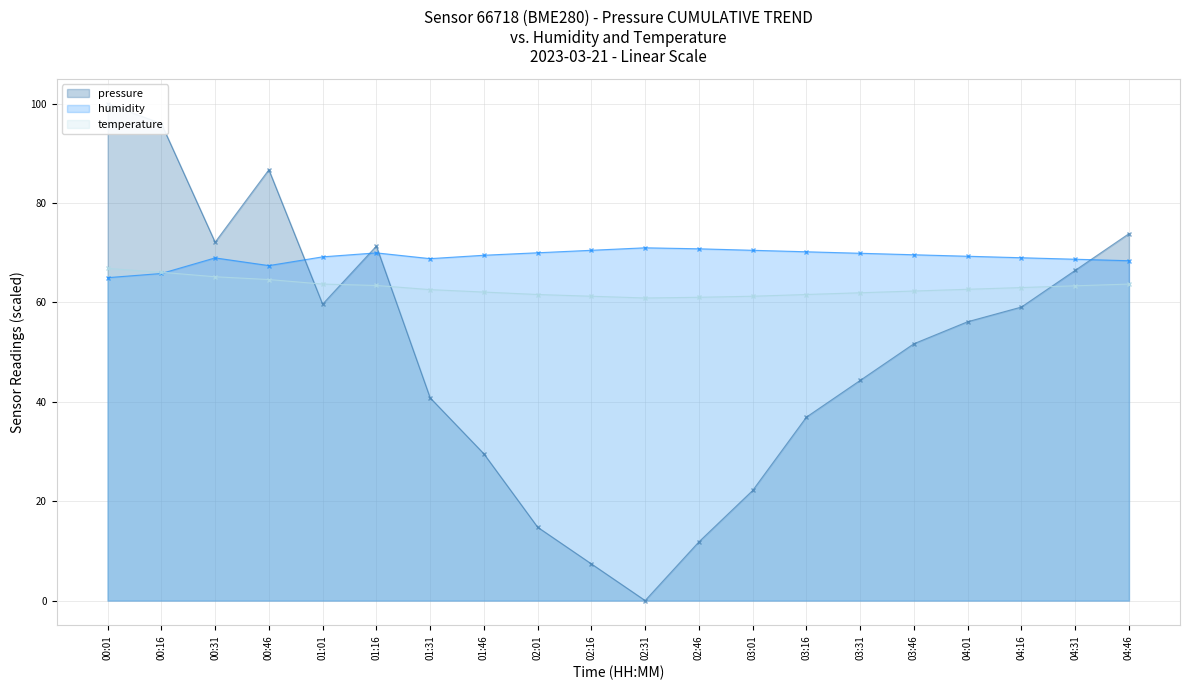

What is the label of the 18th point from the right?

00:31